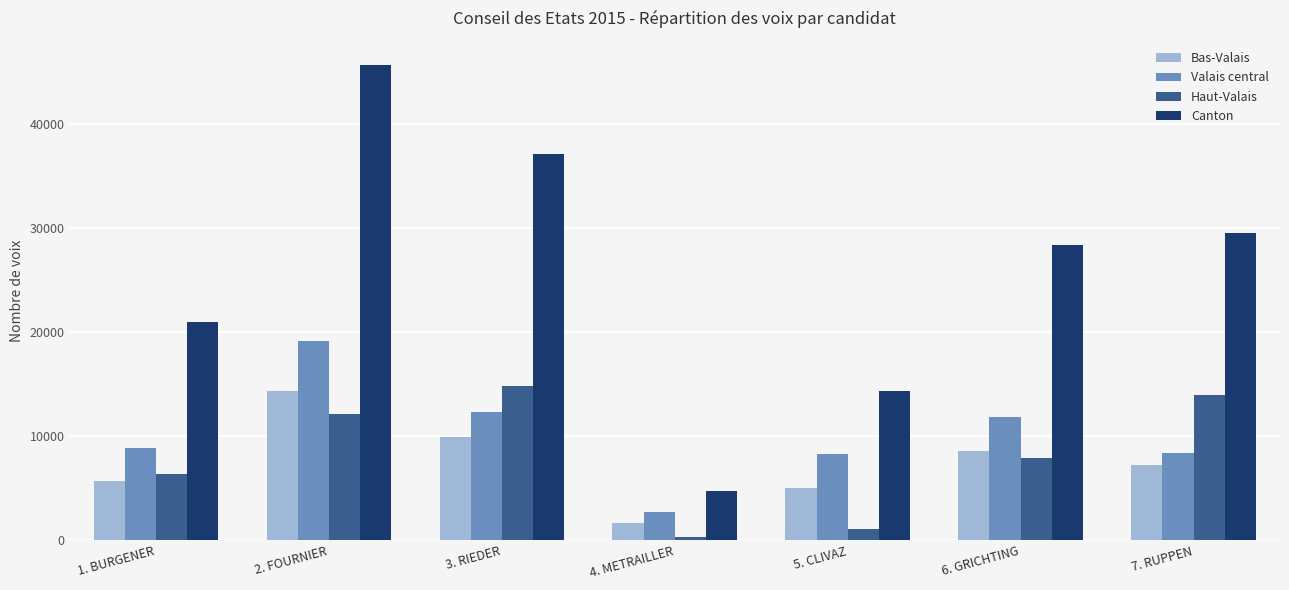

Which series has the largest total across all categories?

Canton